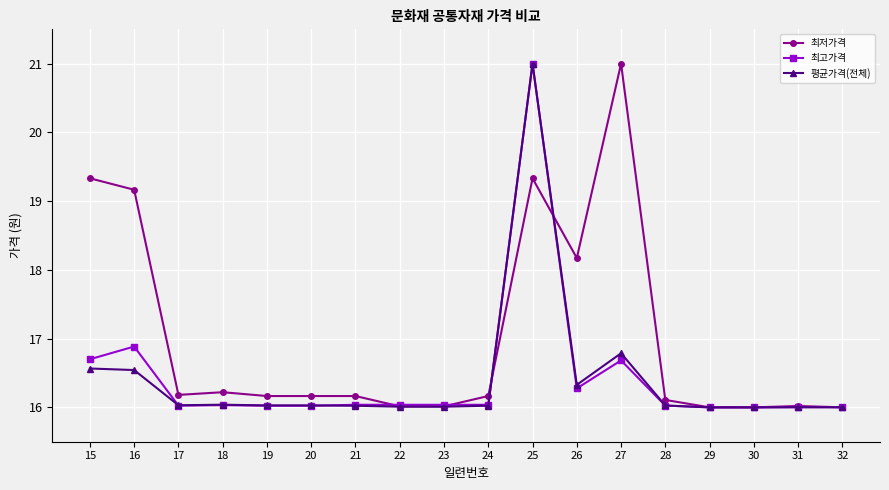

Between 27 and 28, which series saw the biggest shift?

최저가격